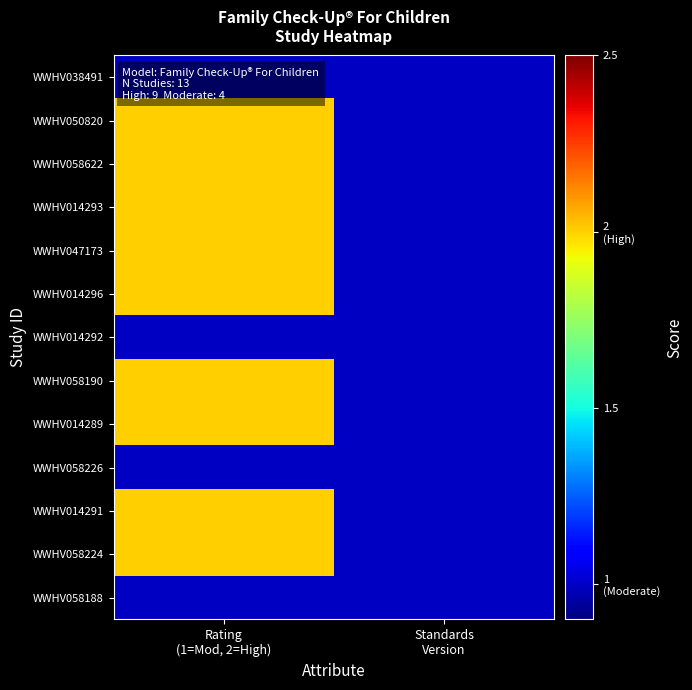

What is the spread (max minus min) of values at Rating
(1=Mod, 2=High)?

1